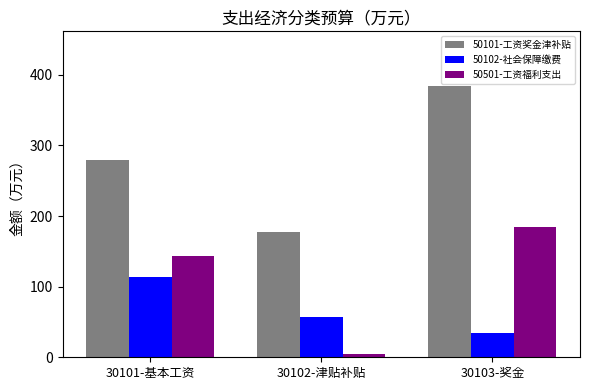

What is the label of the 3rd bar from the left?

30103-奖金